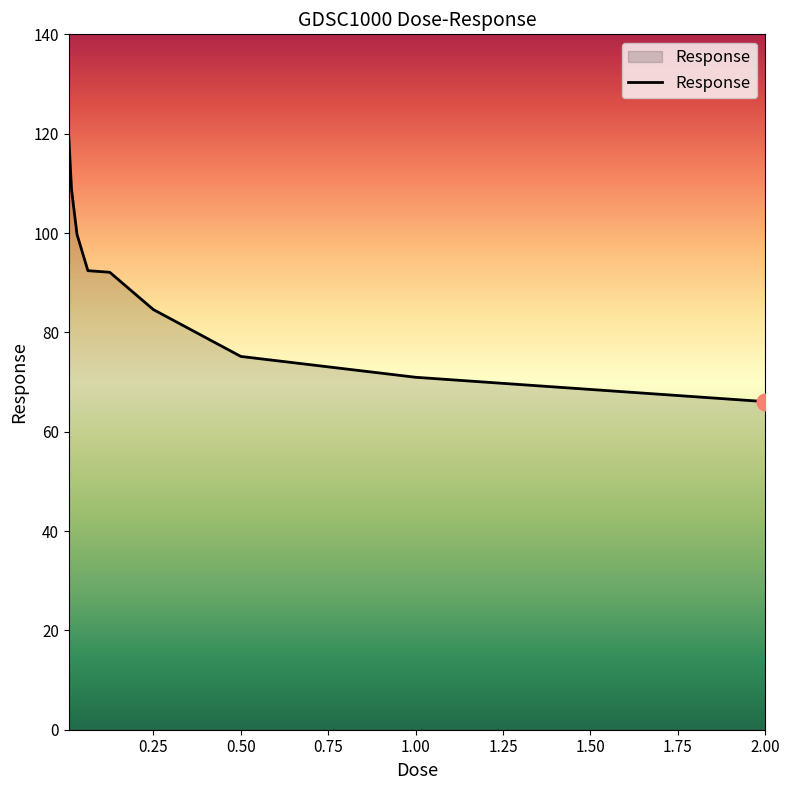

What is the difference between the maximum and minimum values?

53.3